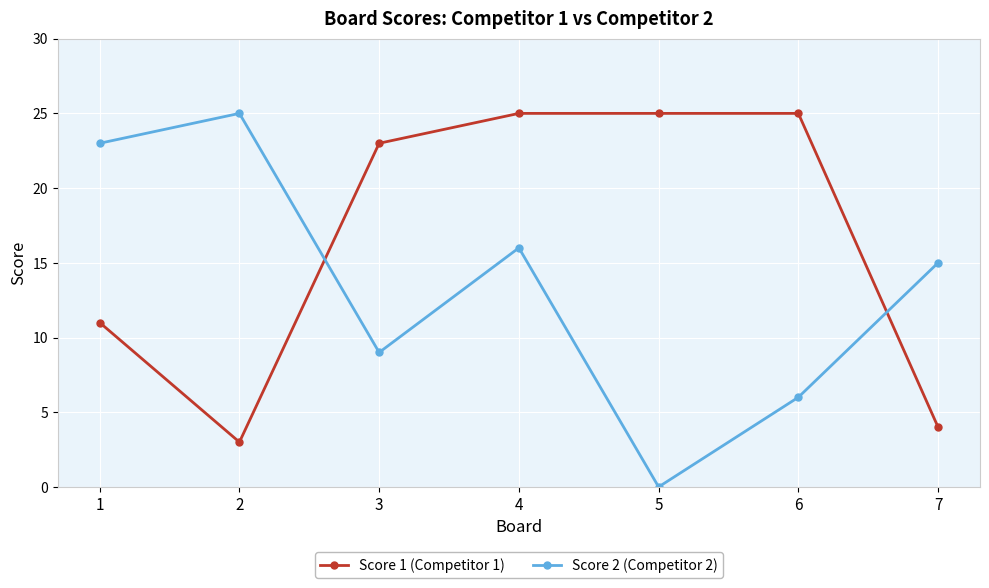

Where do Score 2 (Competitor 2) and Score 1 (Competitor 1) first cross each other?

2 and 3